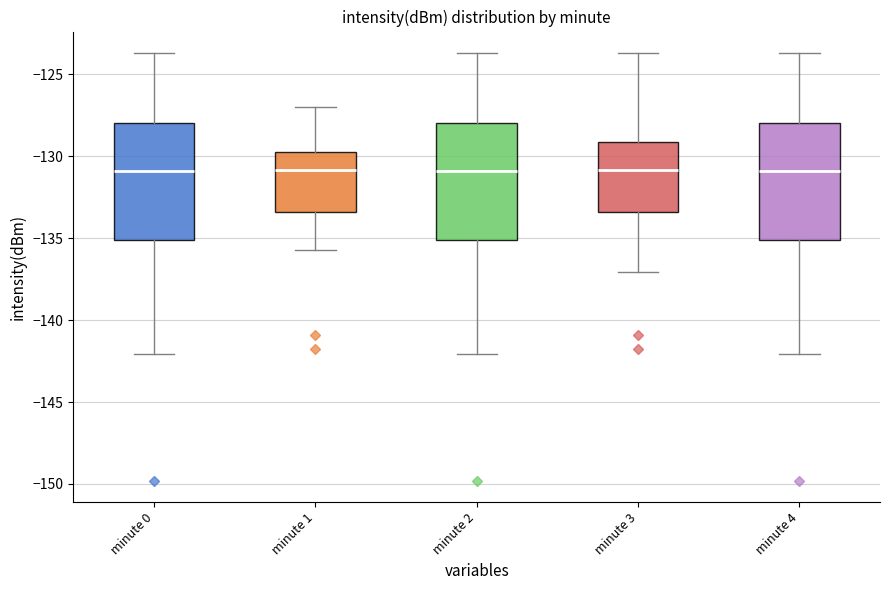

Reading left to right, transcribe this box plot: for each box, give where its median line is, the range the box spans, and where its two whiskers end, as read against the y-axis. The values are not printed on the chart, so give them approximately, as read against the axis.

minute 0: median -131.0, box -135.0 to -128.0, whiskers -142.0 to -123.5
minute 1: median -131.0, box -133.5 to -129.5, whiskers -135.5 to -127.0
minute 2: median -131.0, box -135.0 to -128.0, whiskers -142.0 to -123.5
minute 3: median -131.0, box -133.5 to -129.0, whiskers -137.0 to -123.5
minute 4: median -131.0, box -135.0 to -128.0, whiskers -142.0 to -123.5